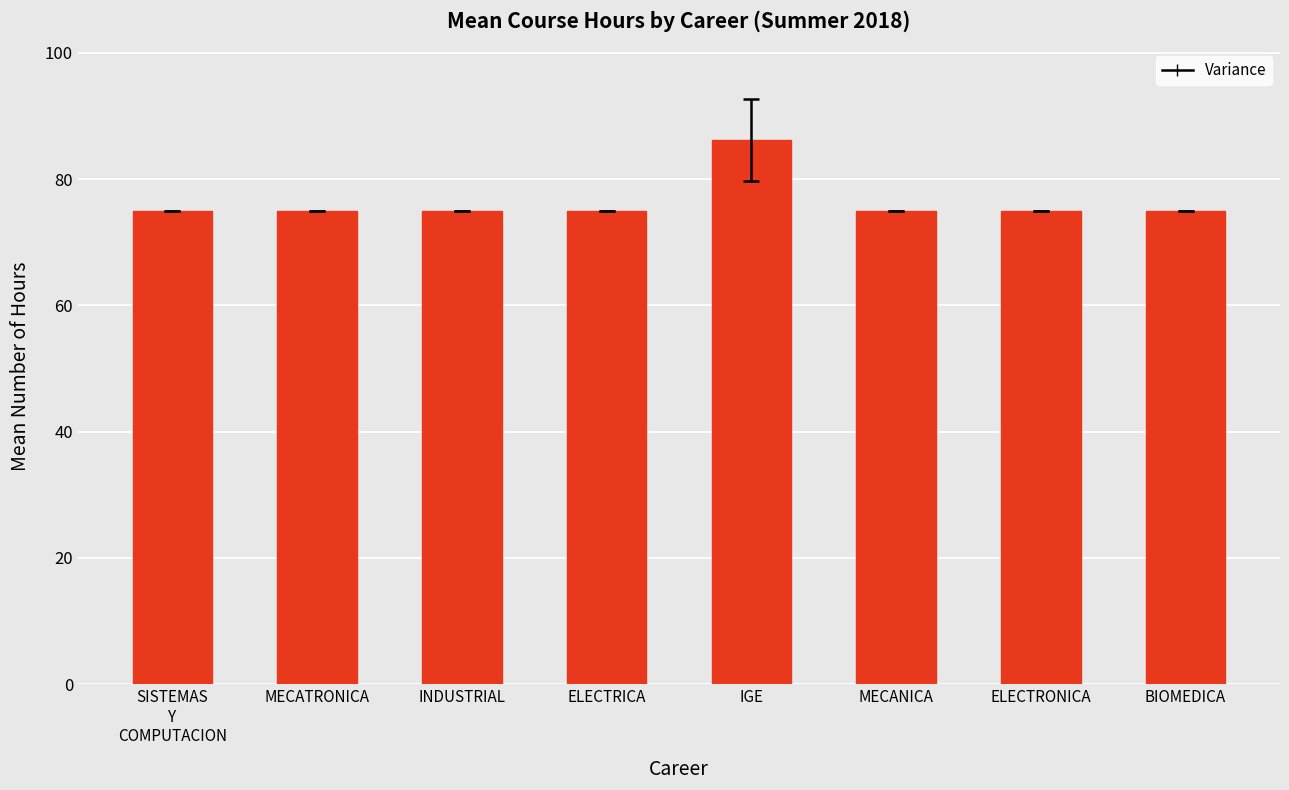

What is the approximate value at ELECTRICA?

75.0